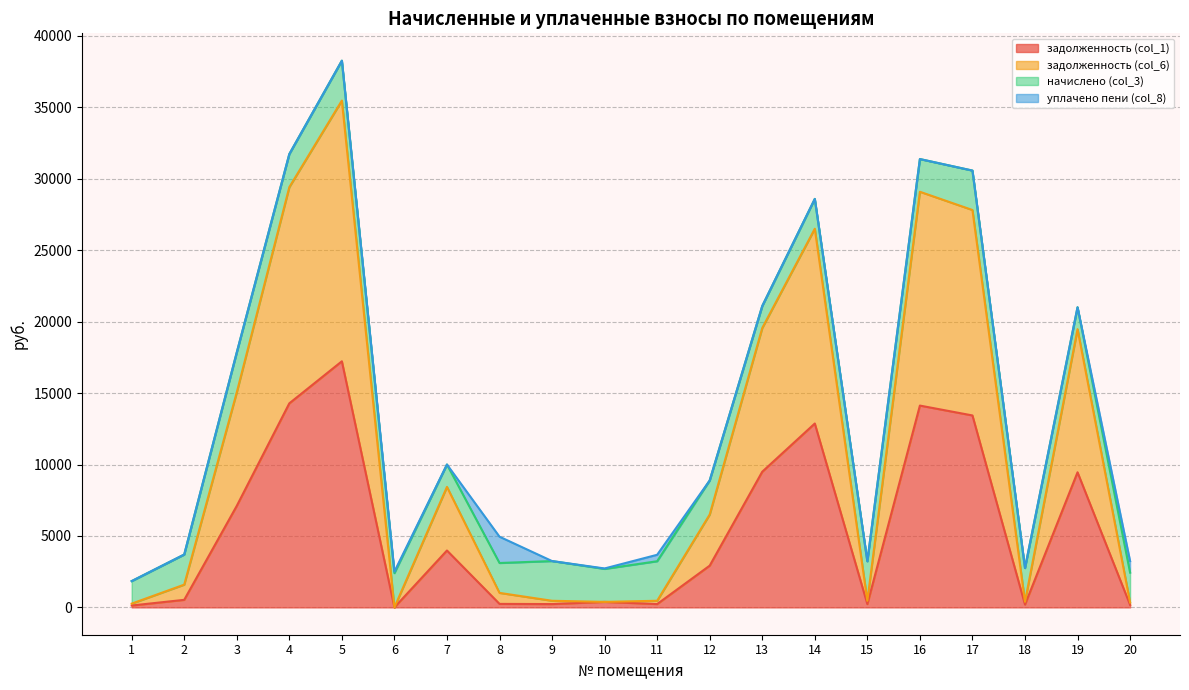

True or false: задолженность (col_1) and задолженность (col_6) cross at least once.

False